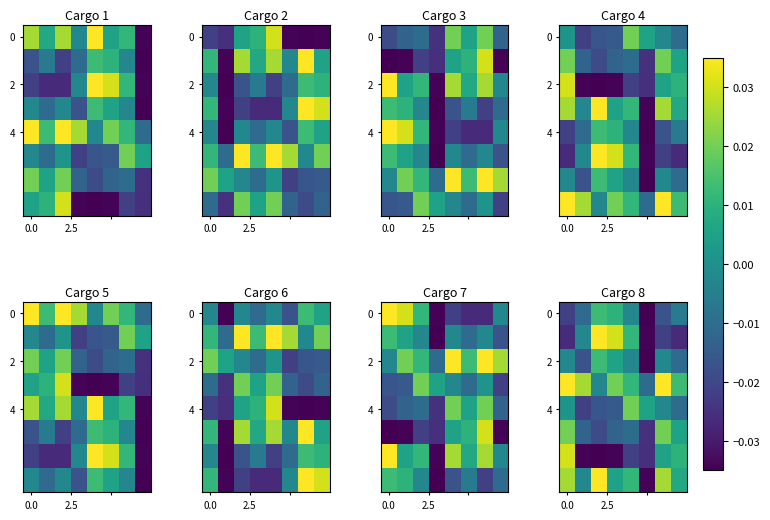

Which label corresponds to the largest value in the chart?

2